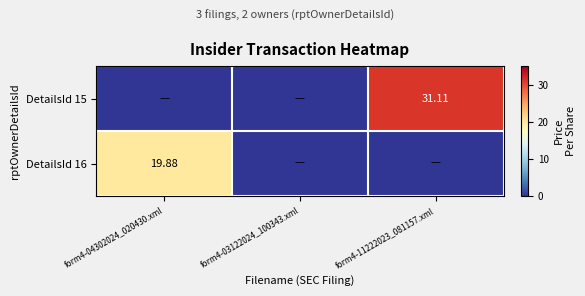

Is the value of DetailsId 16 at form4-04302024_020430.xml greater than the value of DetailsId 15 at form4-11222023_081157.xml?

No